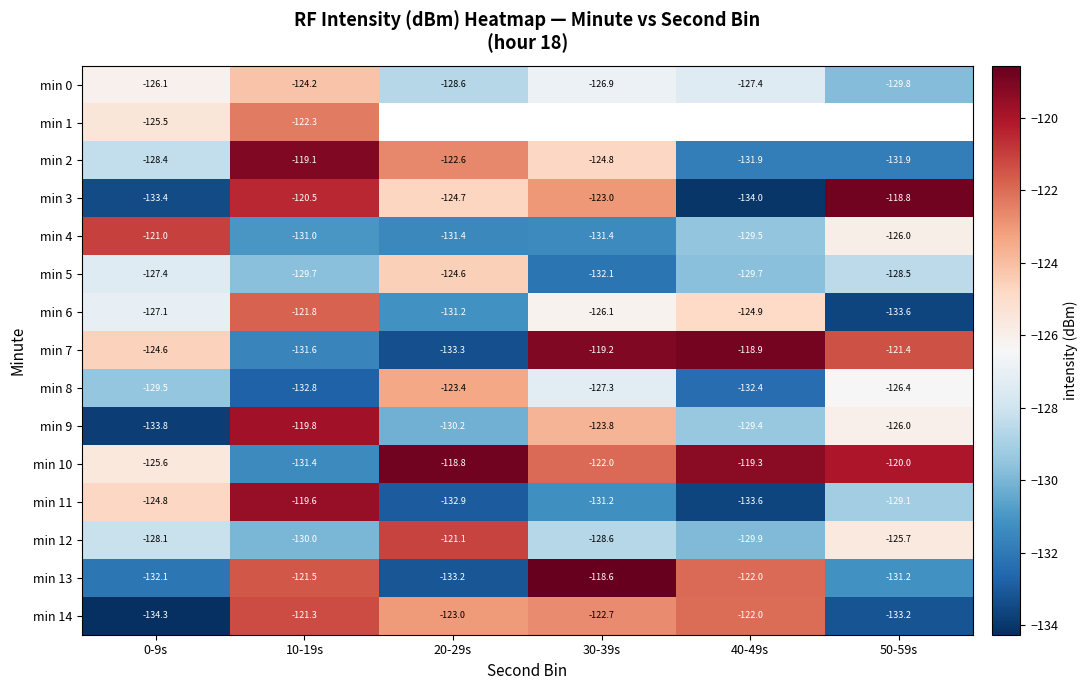

What is the total value across all series at 10-19s?

-1876.6